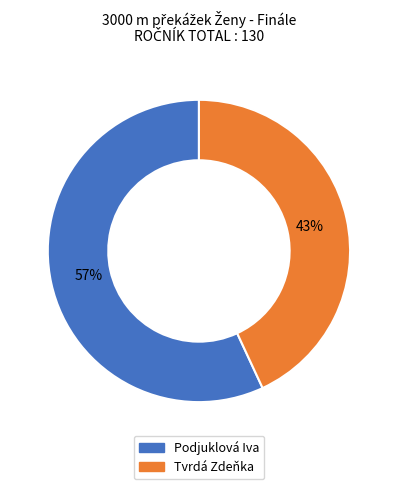

To the nearest percent, what is the difference between the Tvrdá Zdeňka and Podjuklová Iva slice percentages?

14%